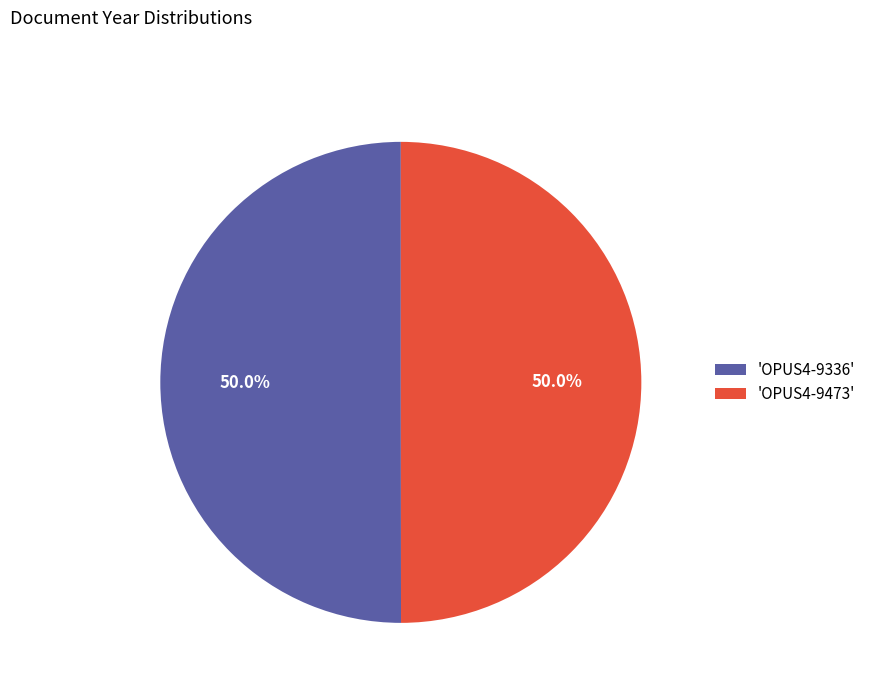

How many slices are in this pie chart?

2